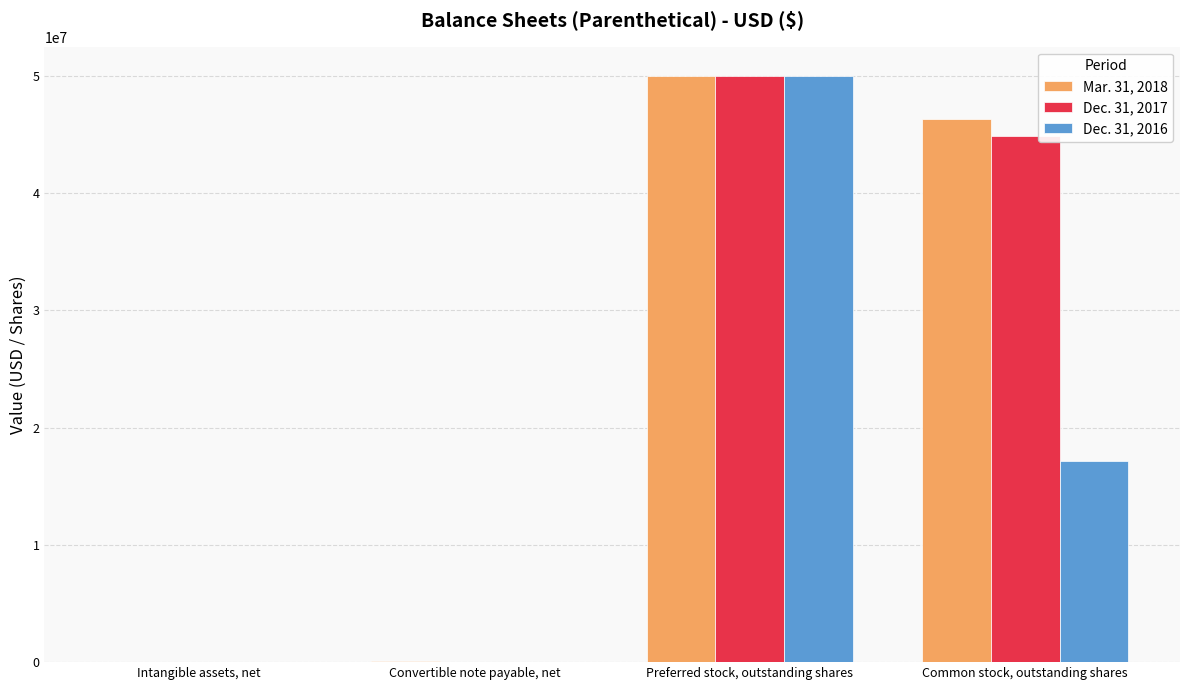

What is the sum of all Dec. 31, 2017 values?

94968962